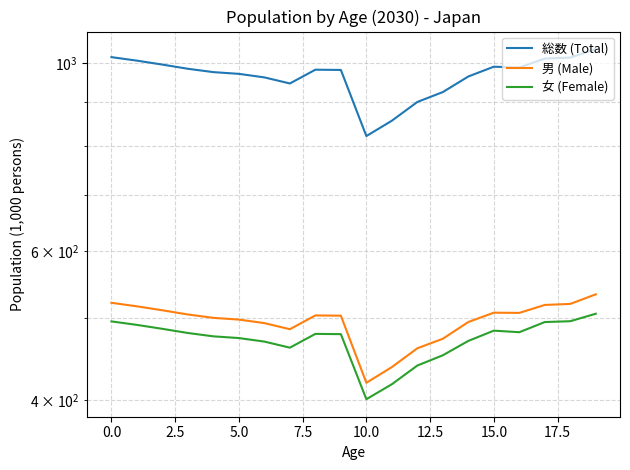

Which series has the largest range (max minus min)?

総数 (Total)